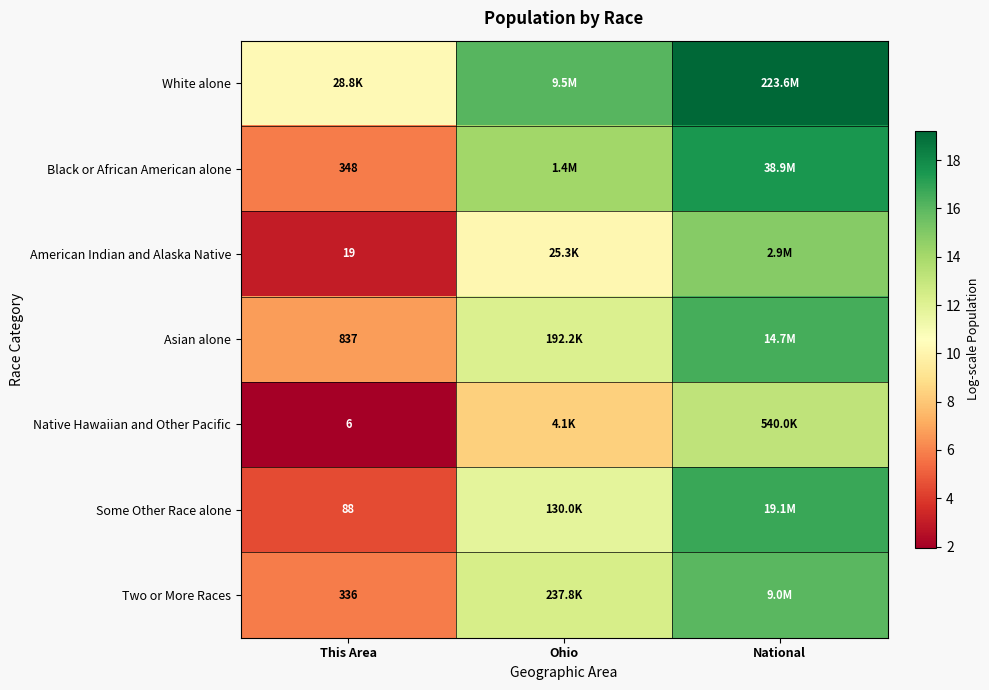

Between This Area and Ohio, which is larger?

Ohio